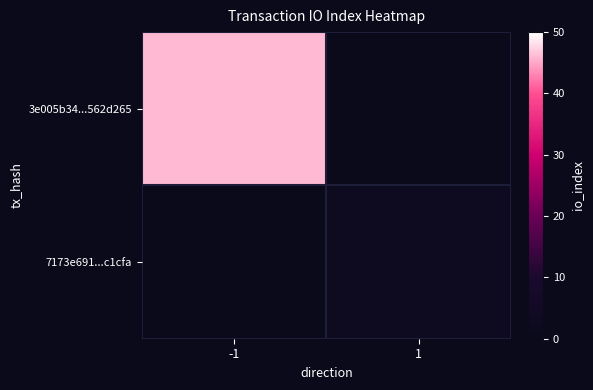

Which has a higher value, 1 or -1?

-1